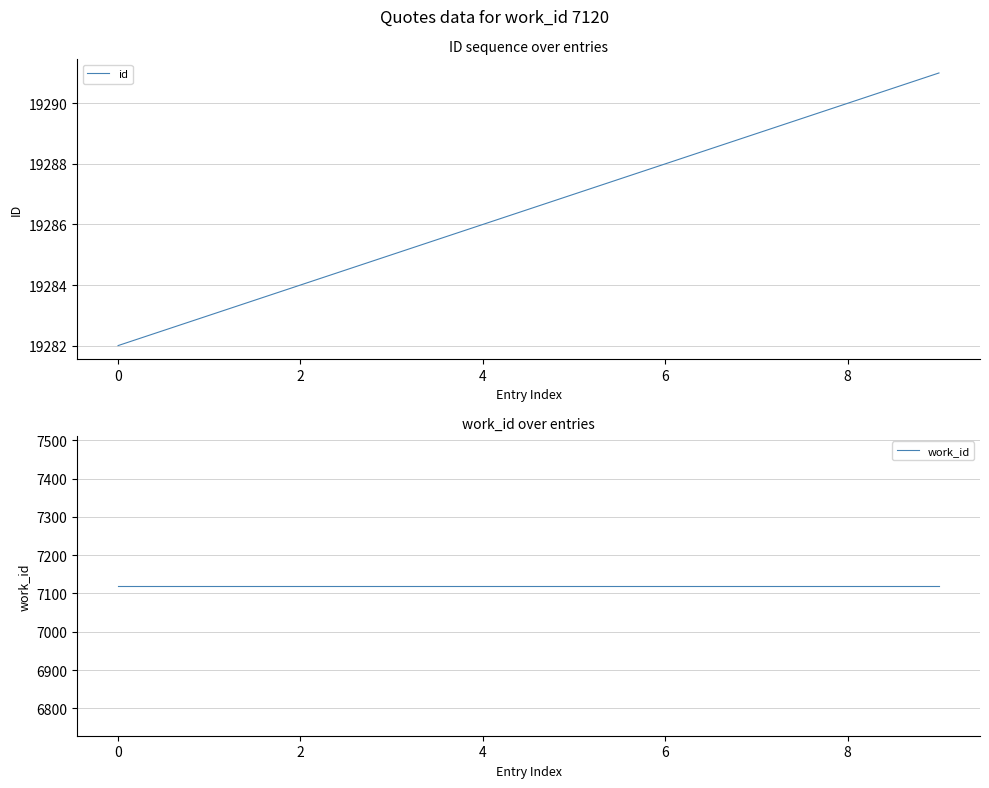

What is the maximum value shown in the chart?

19291